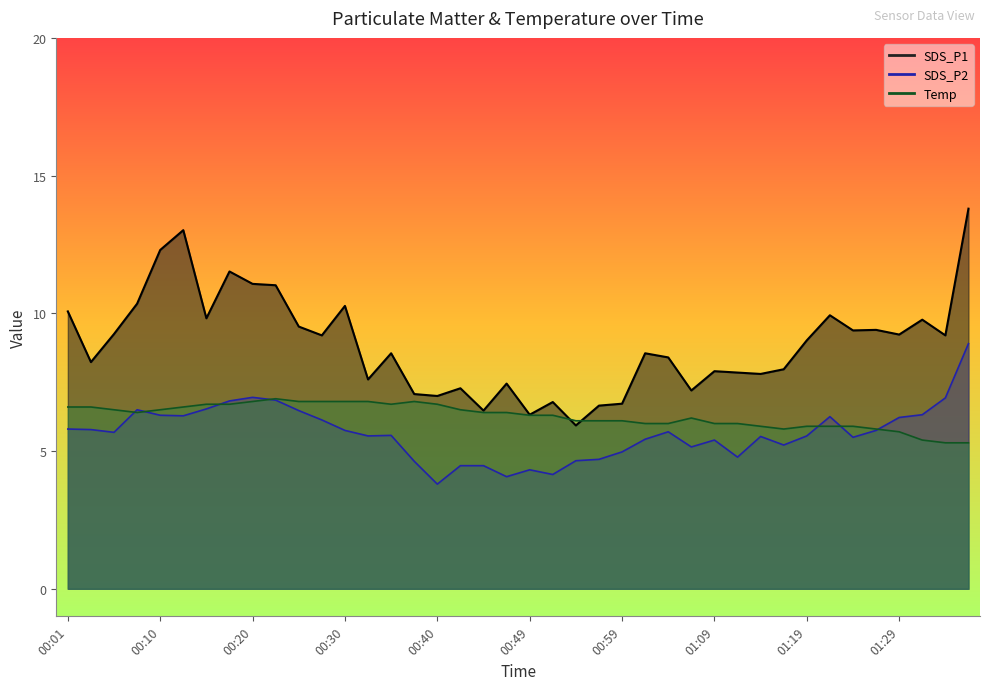

How many intersections are there between SDS_P2 and Temp?

7